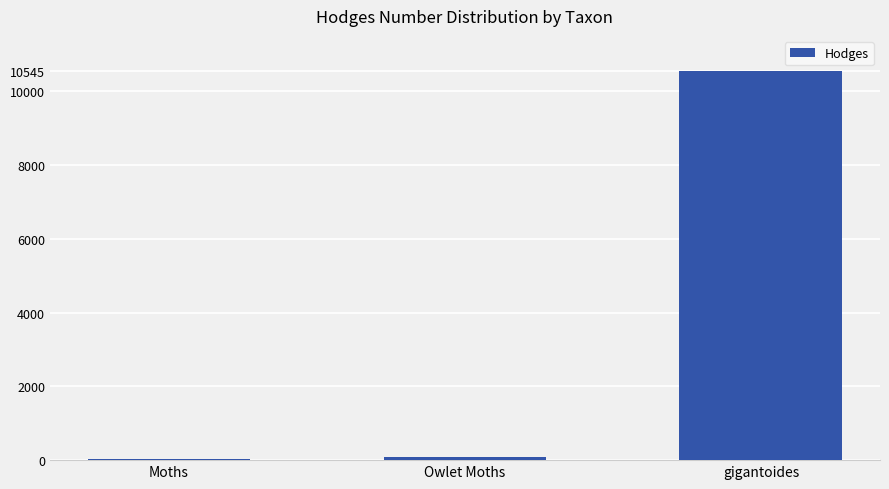

The value at gigantoides is 10545.0. True or false?

True